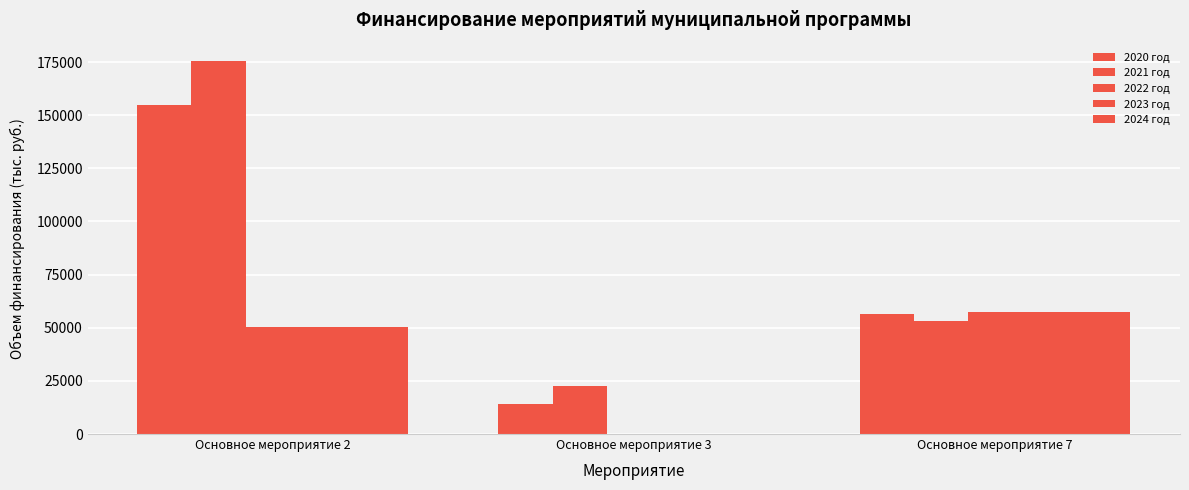

What is the value of the 2021 год bar at the 1st from the left?

175340.4